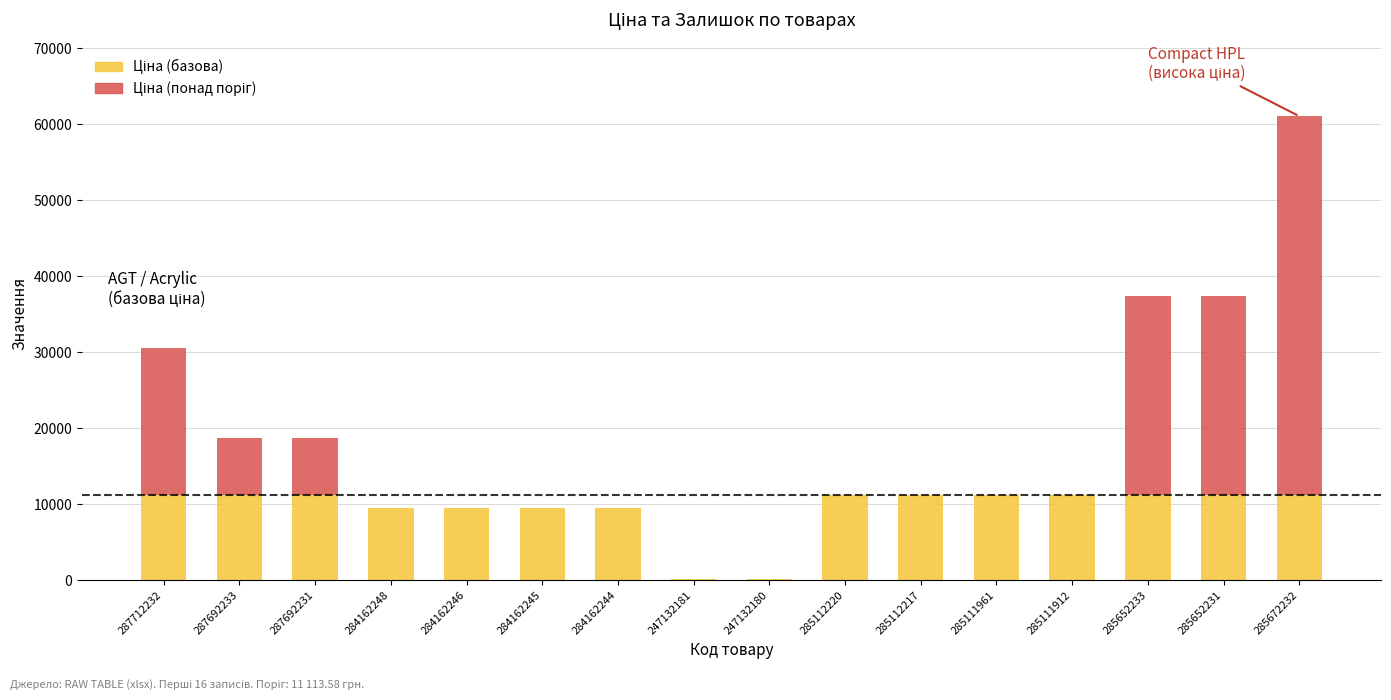

What is the total value across all series at 287692231?

18671.5